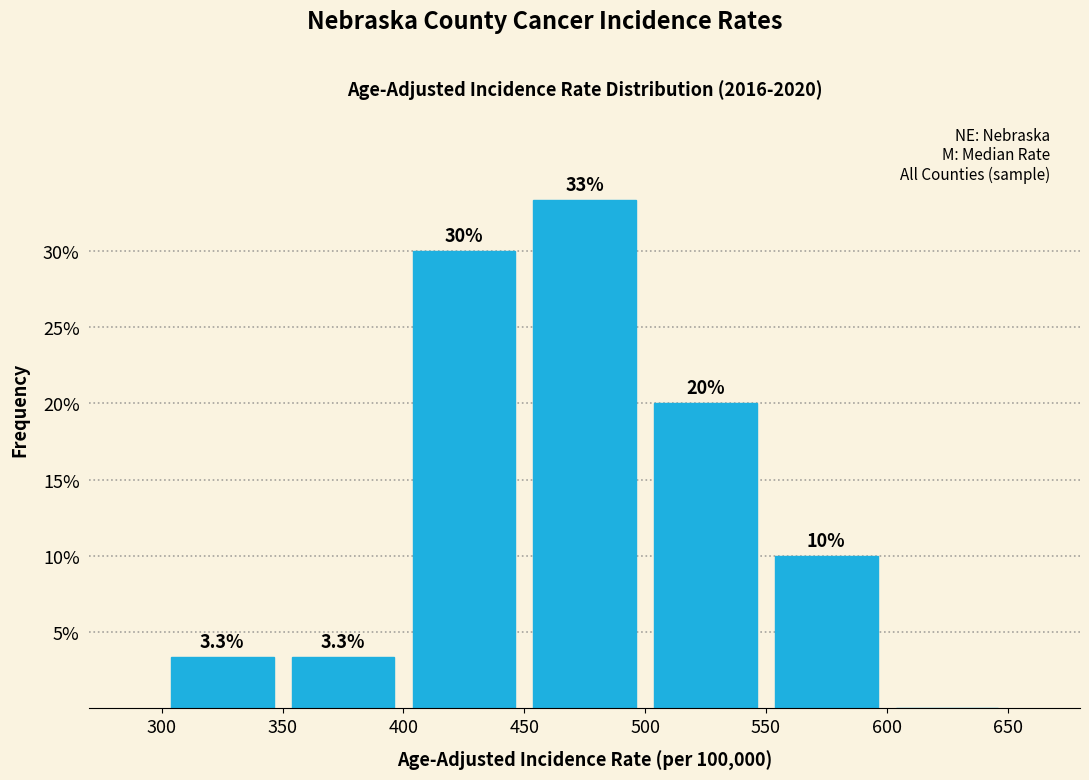

Over which range of the x-axis is the bar tallest?

450 to 500